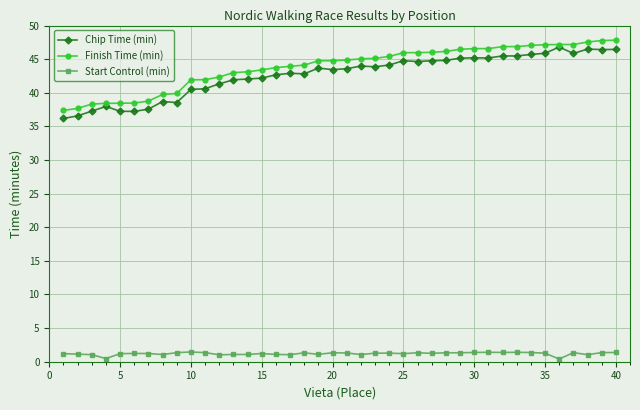

What is the greatest value displayed?

47.8